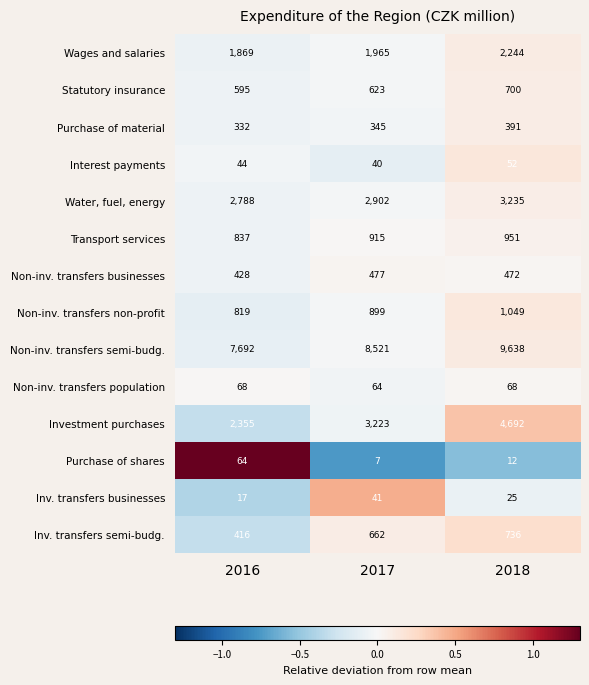

What is the total value across all series at 2016?

18324